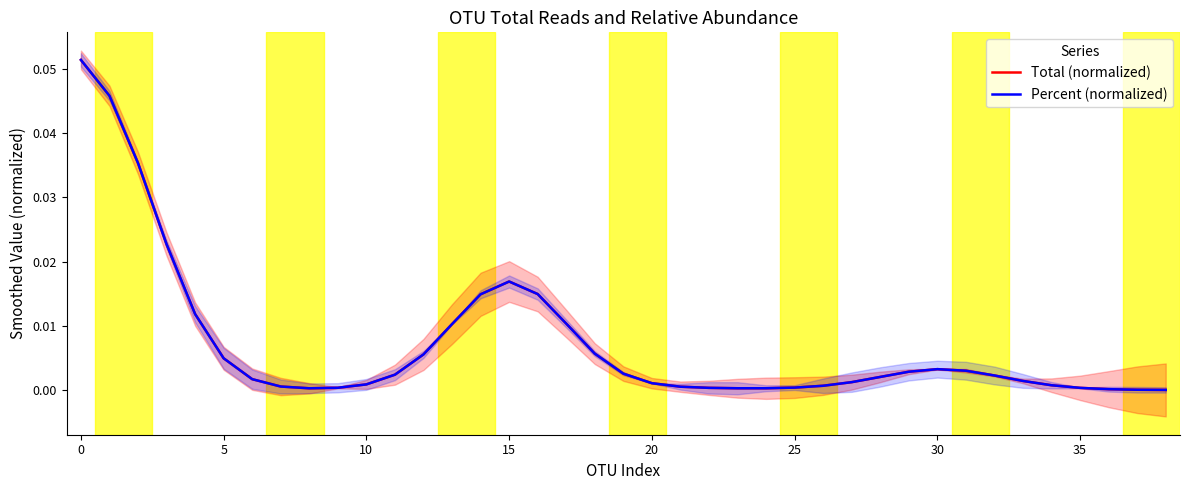

Where is Percent (normalized) nearest to the value 0?

38